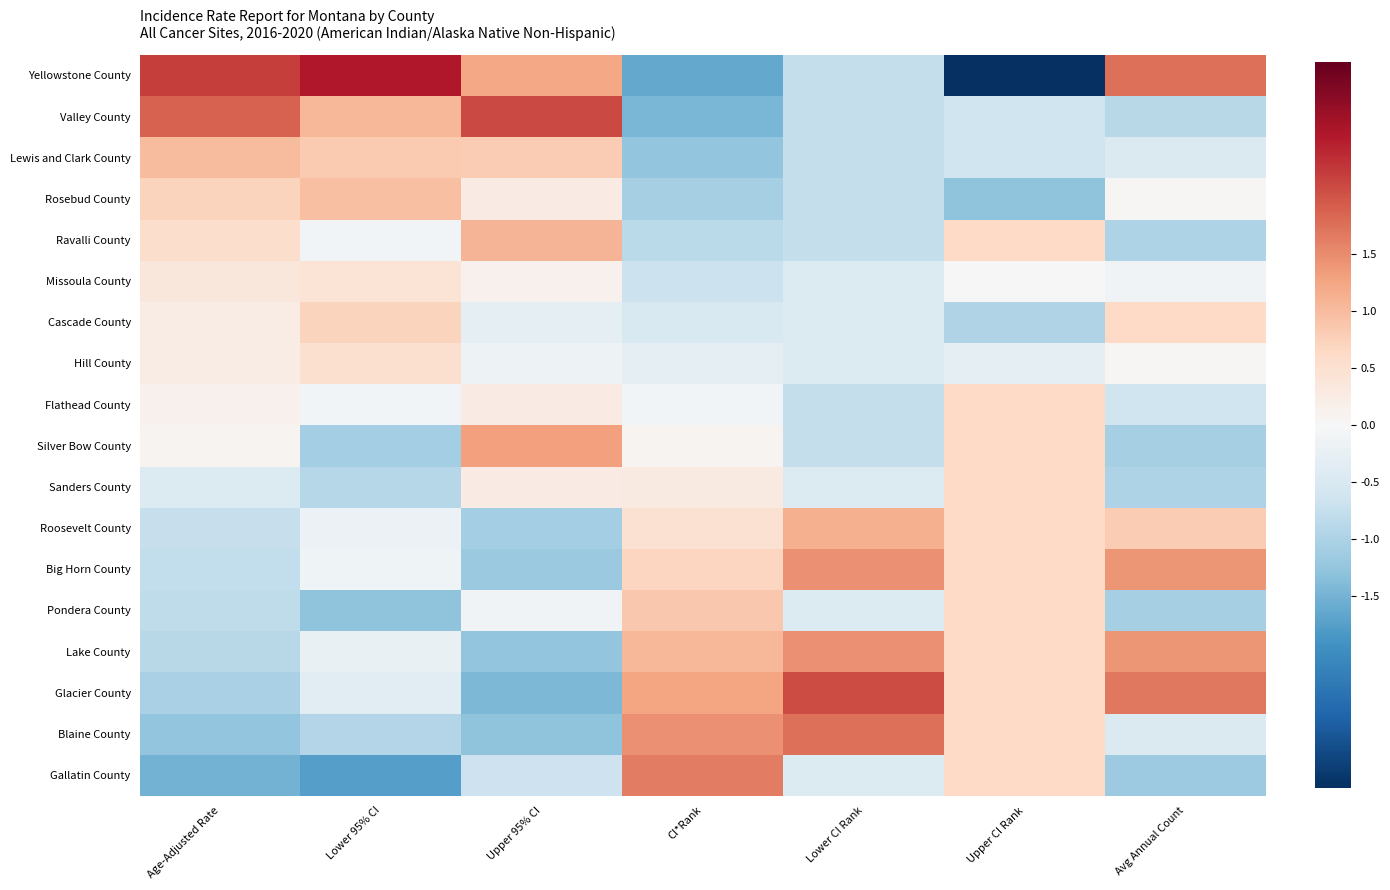

At which category does the chart reach its minimum across all series?

Upper CI Rank